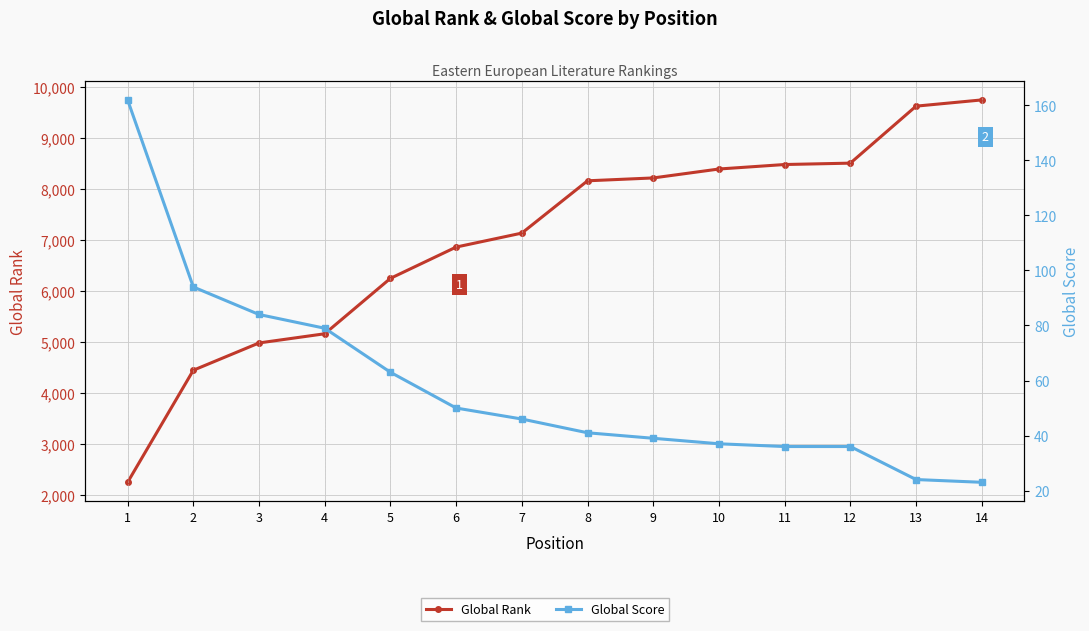

True or false: Global Rank has more than 2 interior local peaks.

False